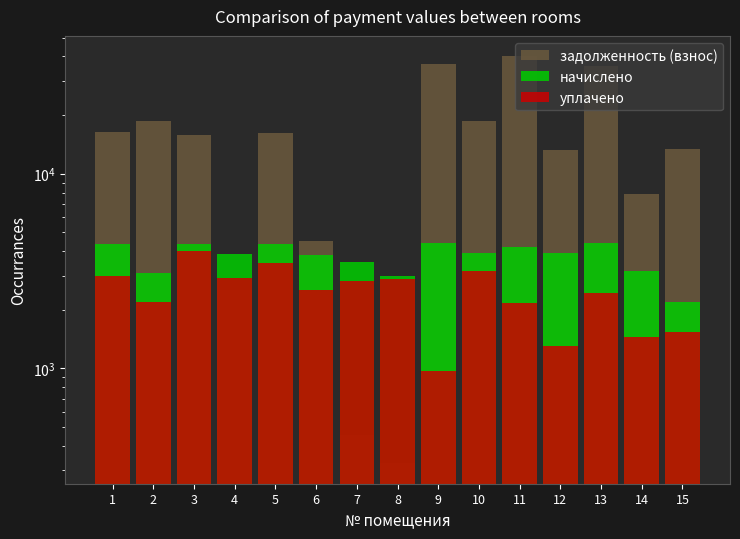

What is the smallest value displayed?

325.4